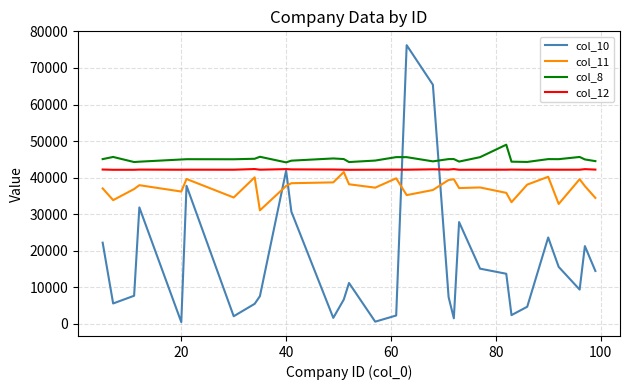

True or false: col_8 and col_12 intersect in this chart.

False